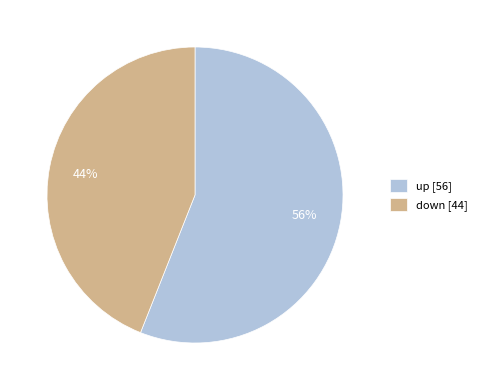

Is there a majority slice in this chart?

Yes